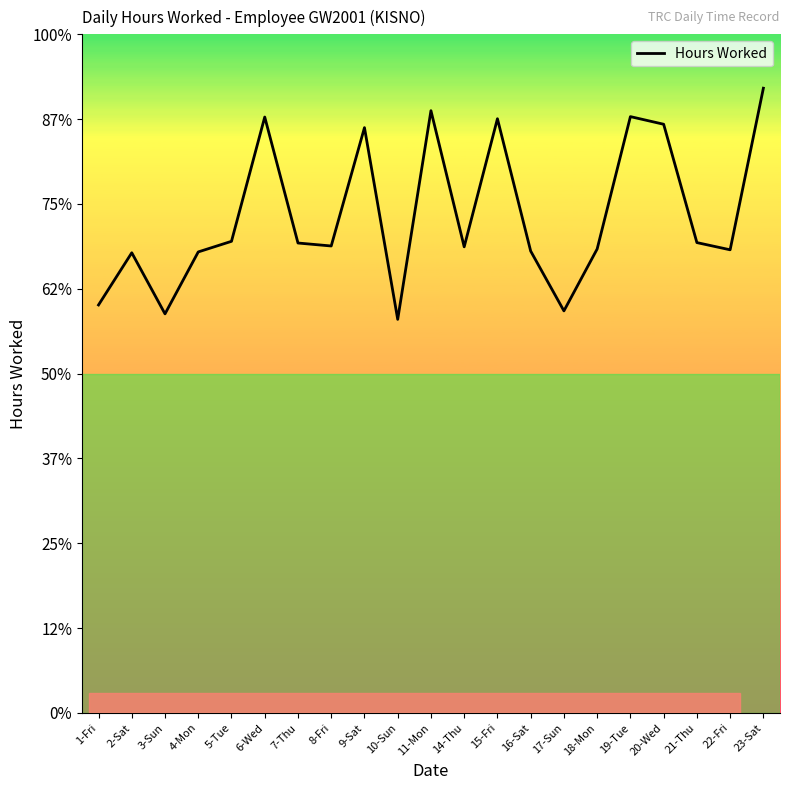

Is this an area chart (filled region under the line)?

No